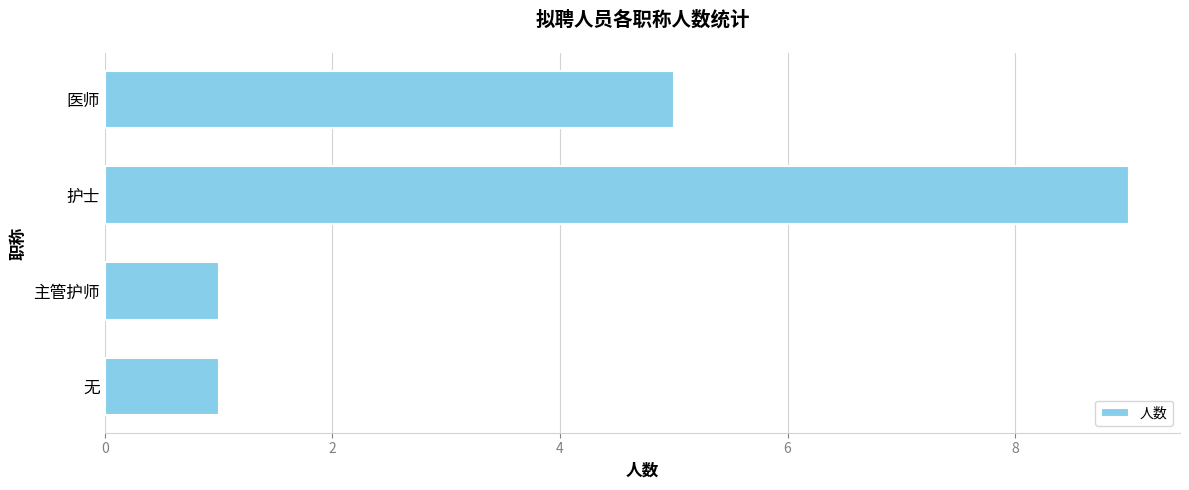

What is the value of the 4th bar from the top?

1